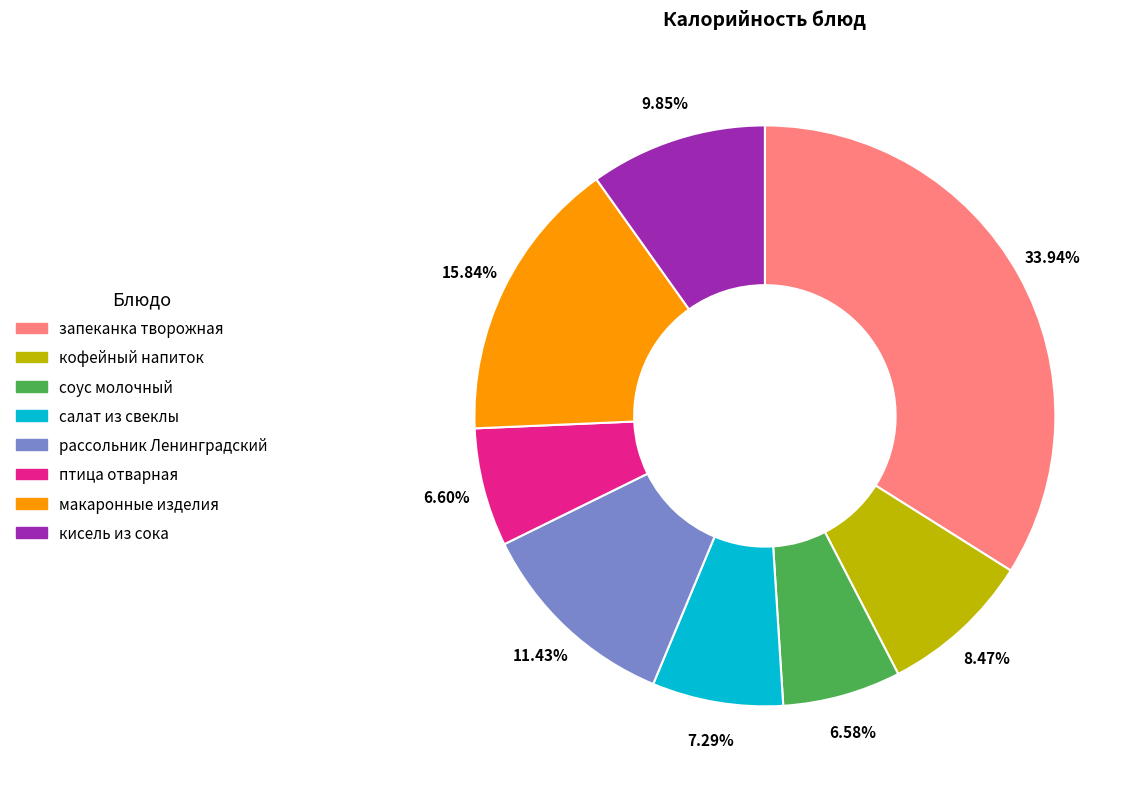

Is there any slice that represents more than half of the pie?

No